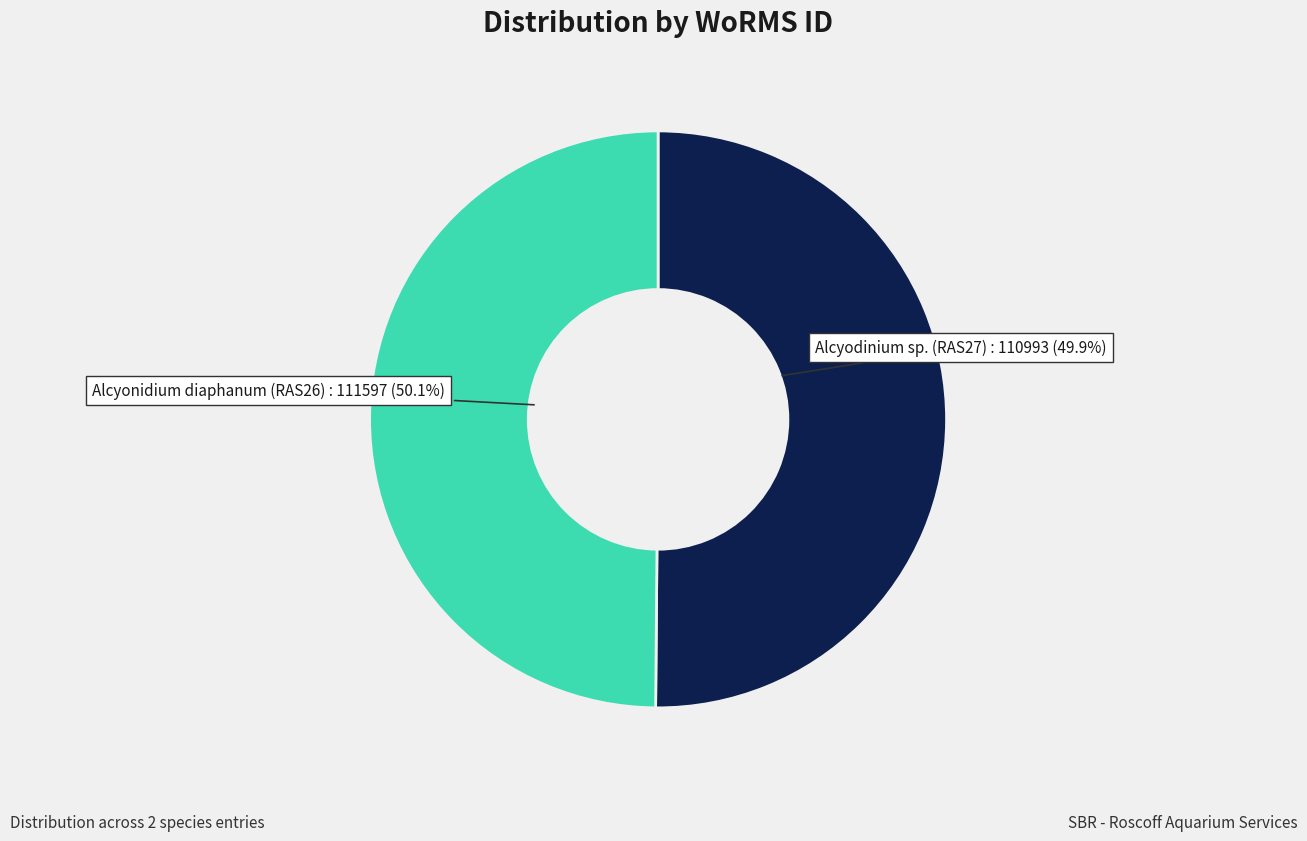

To the nearest percent, what is the combined percentage of Alcyonidium diaphanum (RAS26) and Alcyodinium sp. (RAS27)?

100%